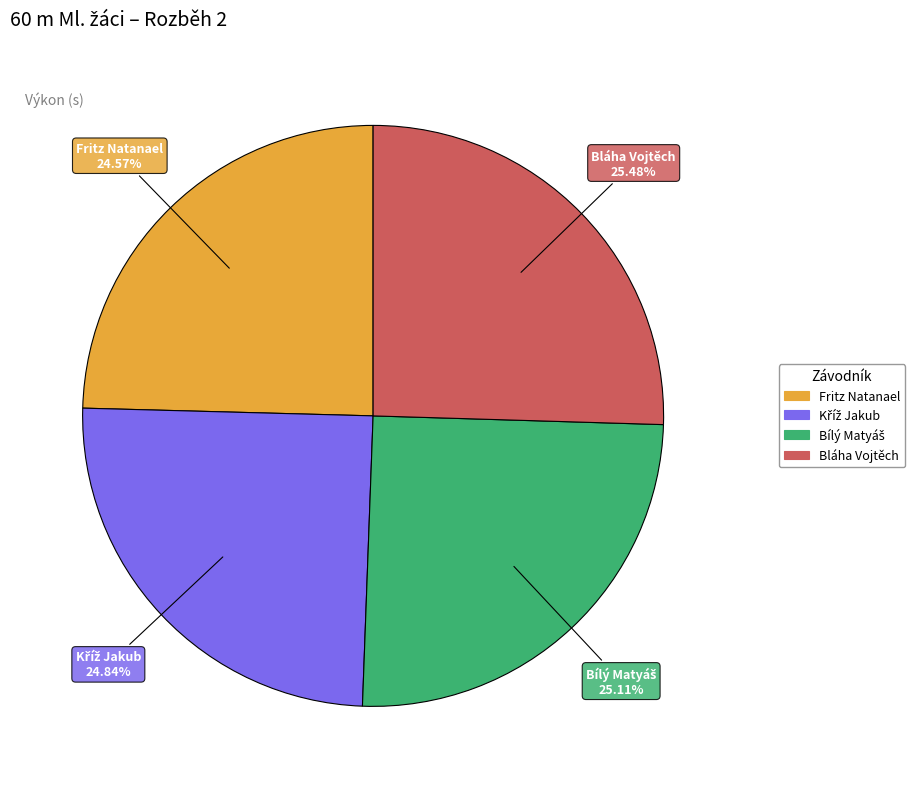

Is the sum of Bláha Vojtěch and Fritz Natanael greater than half?

Yes